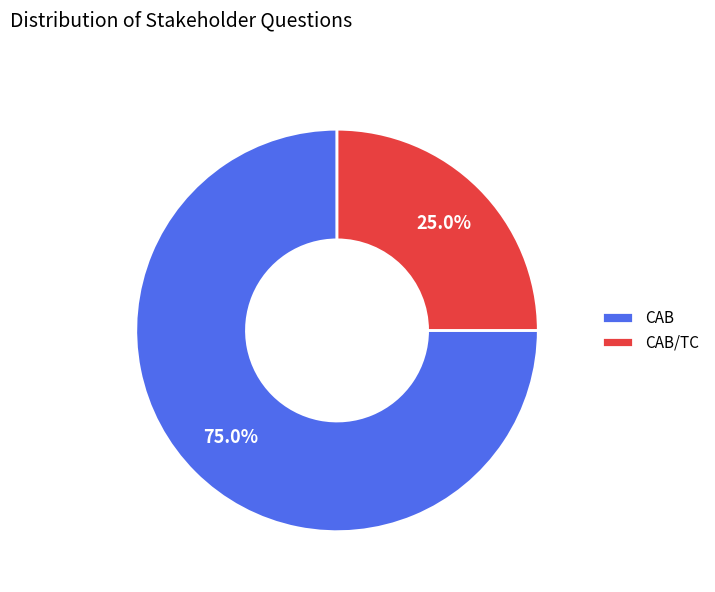

Which slice is the smallest?

CAB/TC